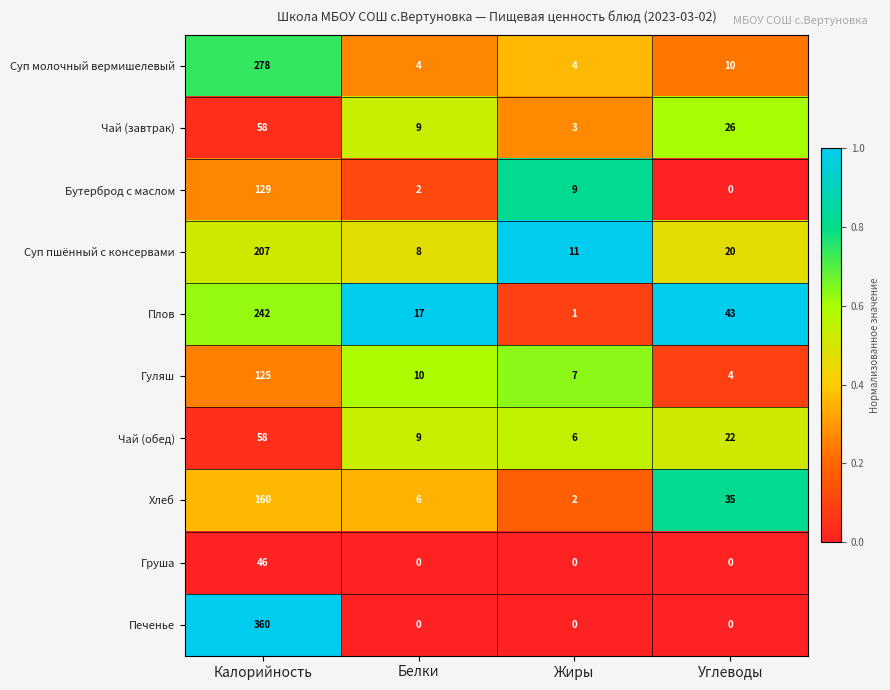

What is the maximum value for Груша?

46